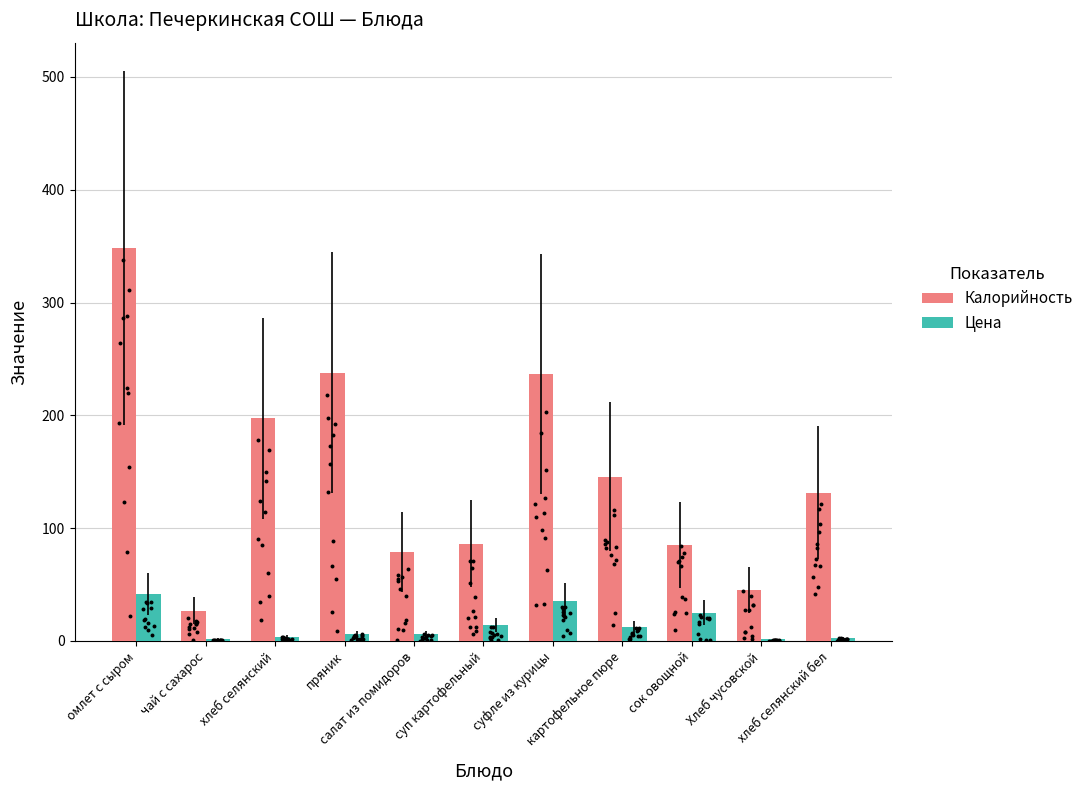

Which series has the largest total across all categories?

Калорийность